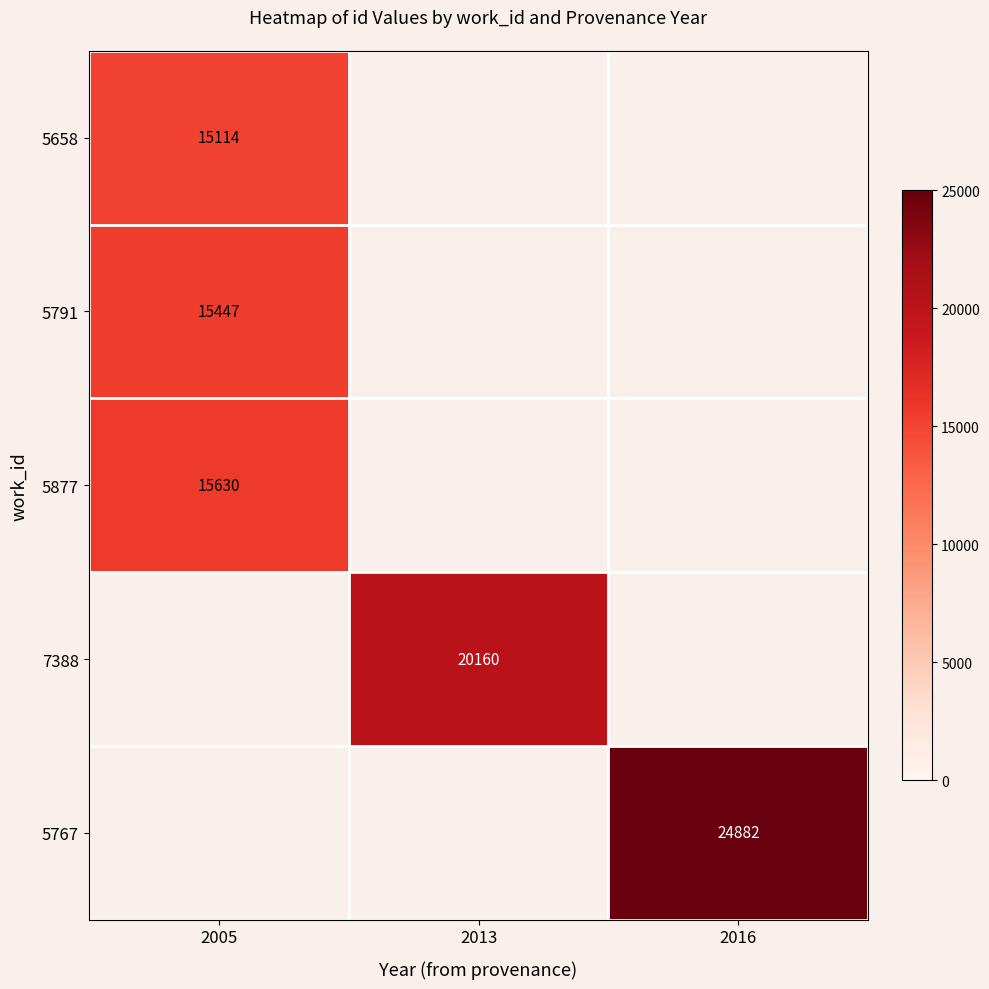

Which label corresponds to the largest value in the chart?

2016